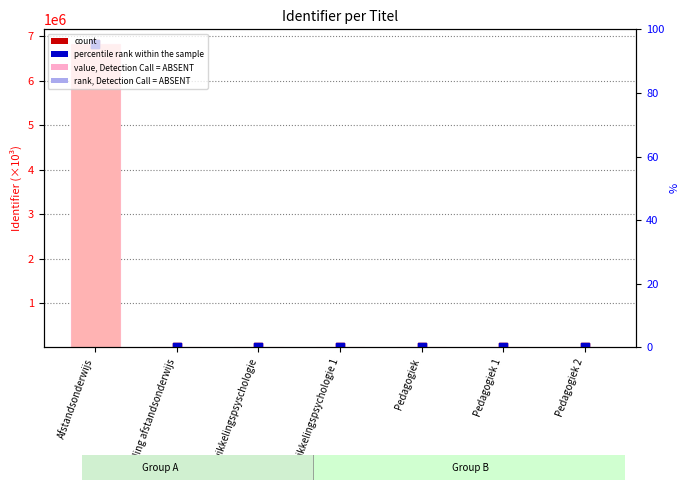

Which series has the largest total across all categories?

value, Detection Call = ABSENT